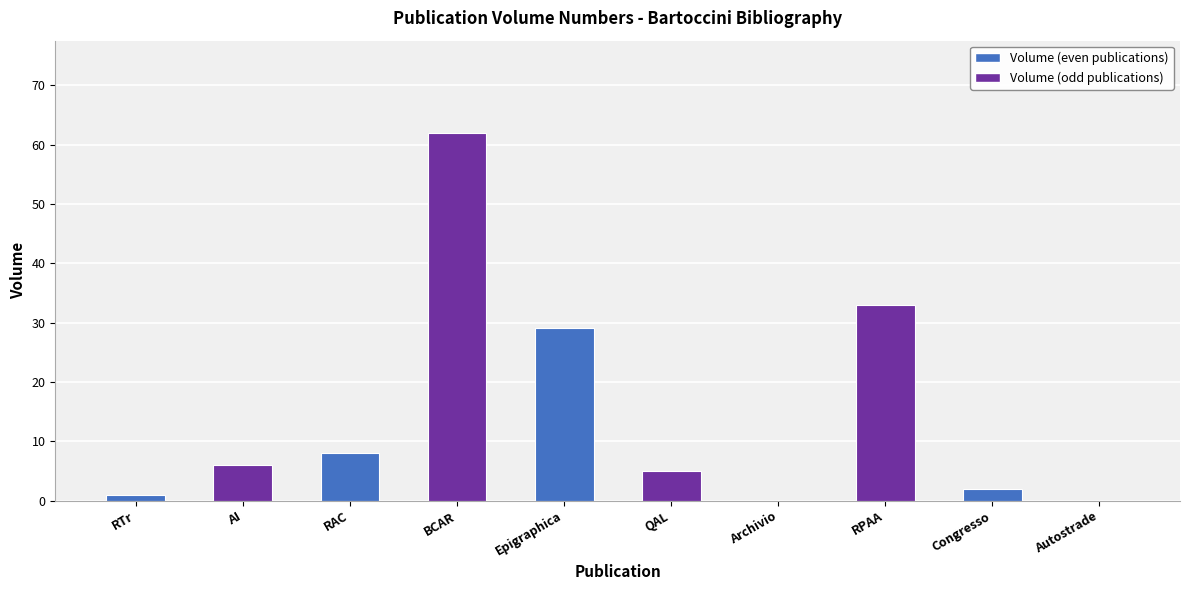

How many data points does each series have?

10